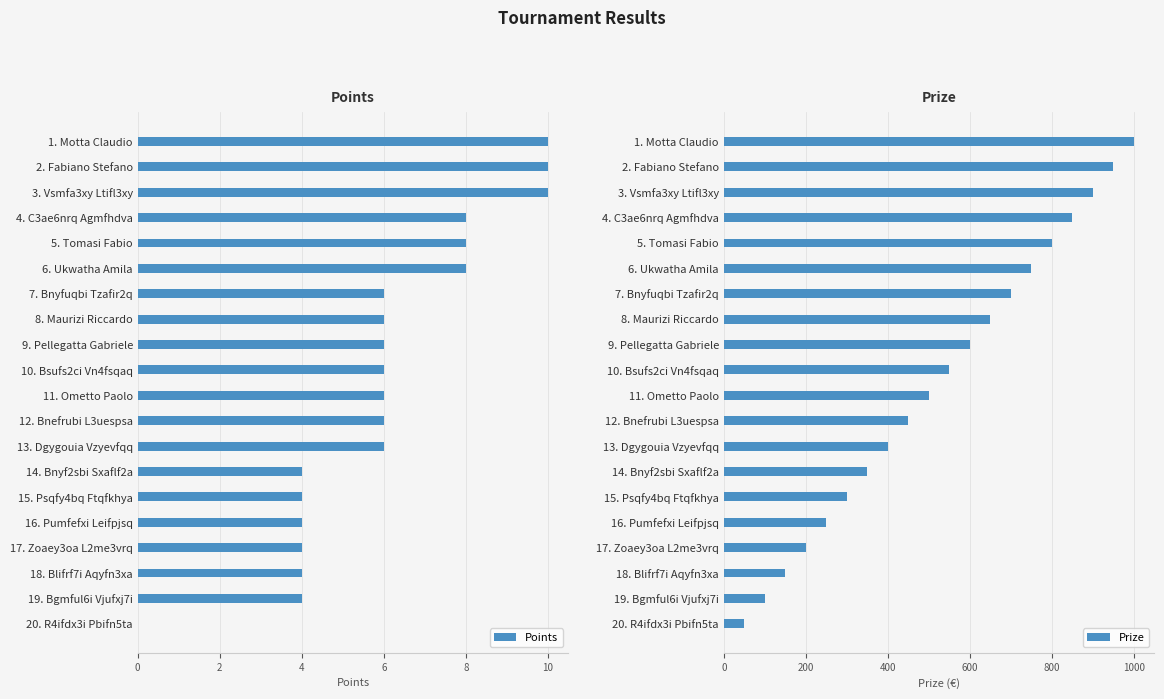

Which series has the largest total across all categories?

Prize